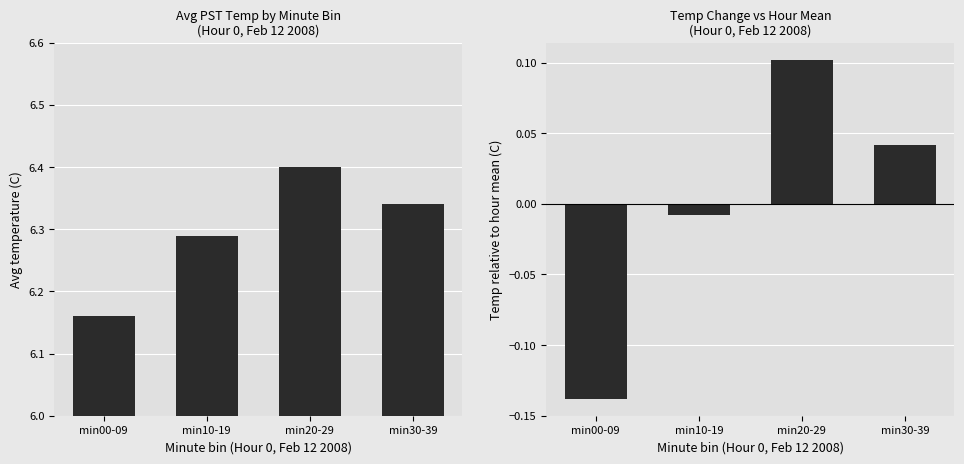

Between min00-09 and min20-29, which series saw the biggest shift?

Avg Temp (C)